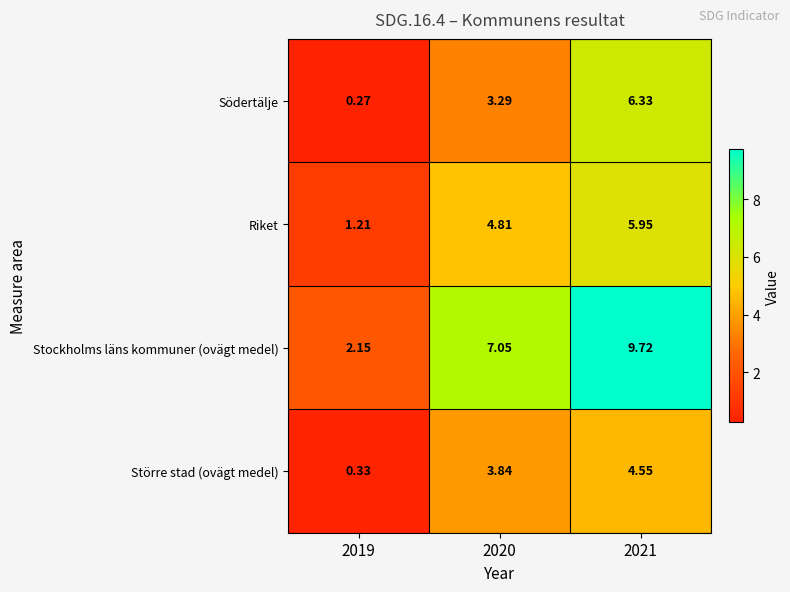

At 2021, list the series in order from largest to smallest.

Stockholms läns kommuner (ovägt medel), Södertälje, Riket, Större stad (ovägt medel)